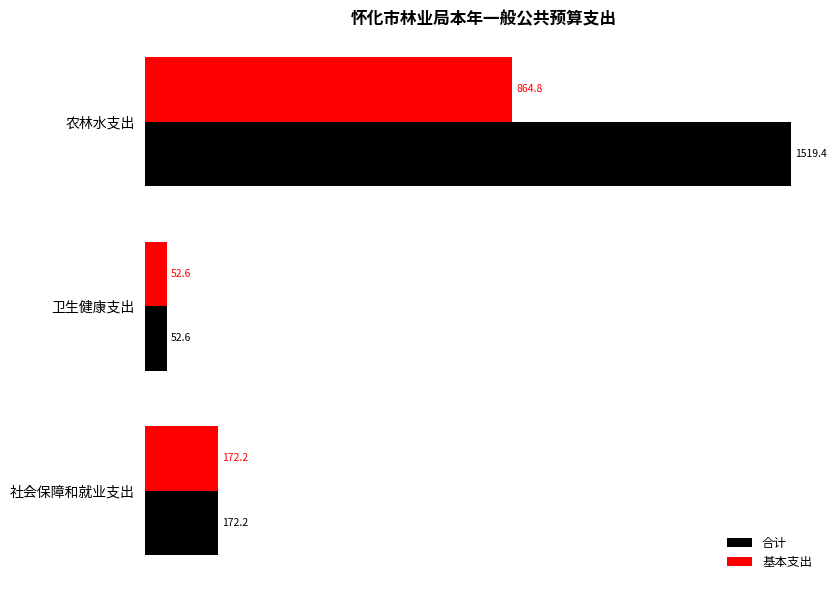

The 基本支出 series shows 864.8 at 农林水支出. True or false?

True